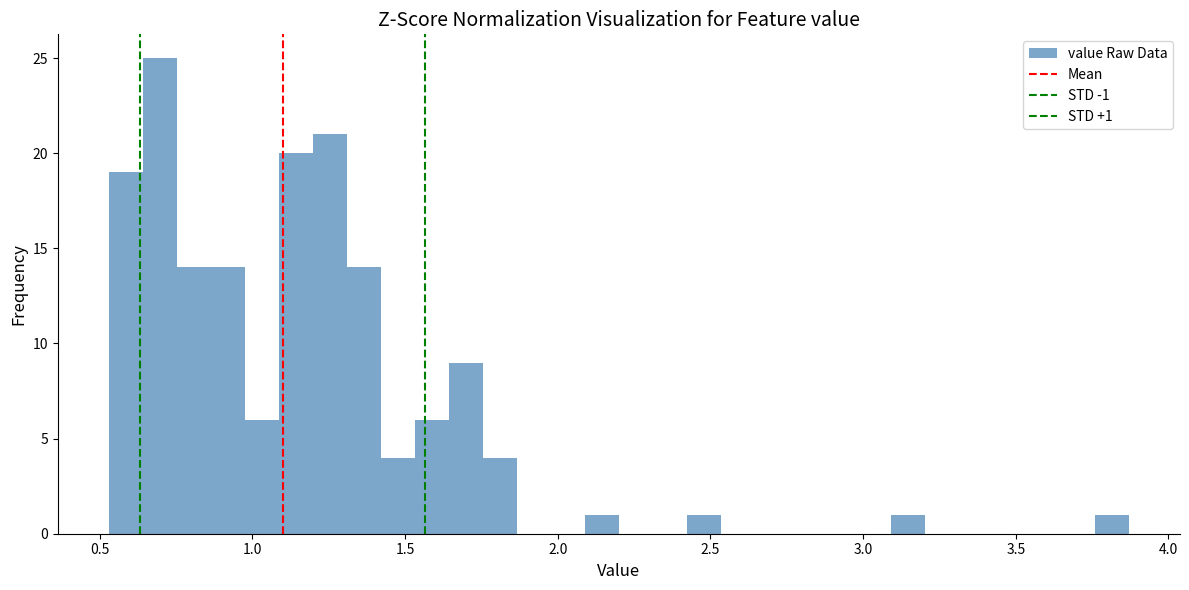

Around what value on the x-axis is the tallest bar? Give the approximate position of its centre, as read against the axis.

0.70